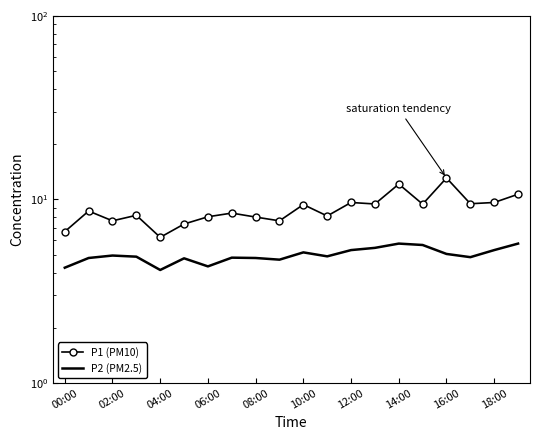

List the series in order of their overall mean, highest first.

P1 (PM10), P2 (PM2.5)